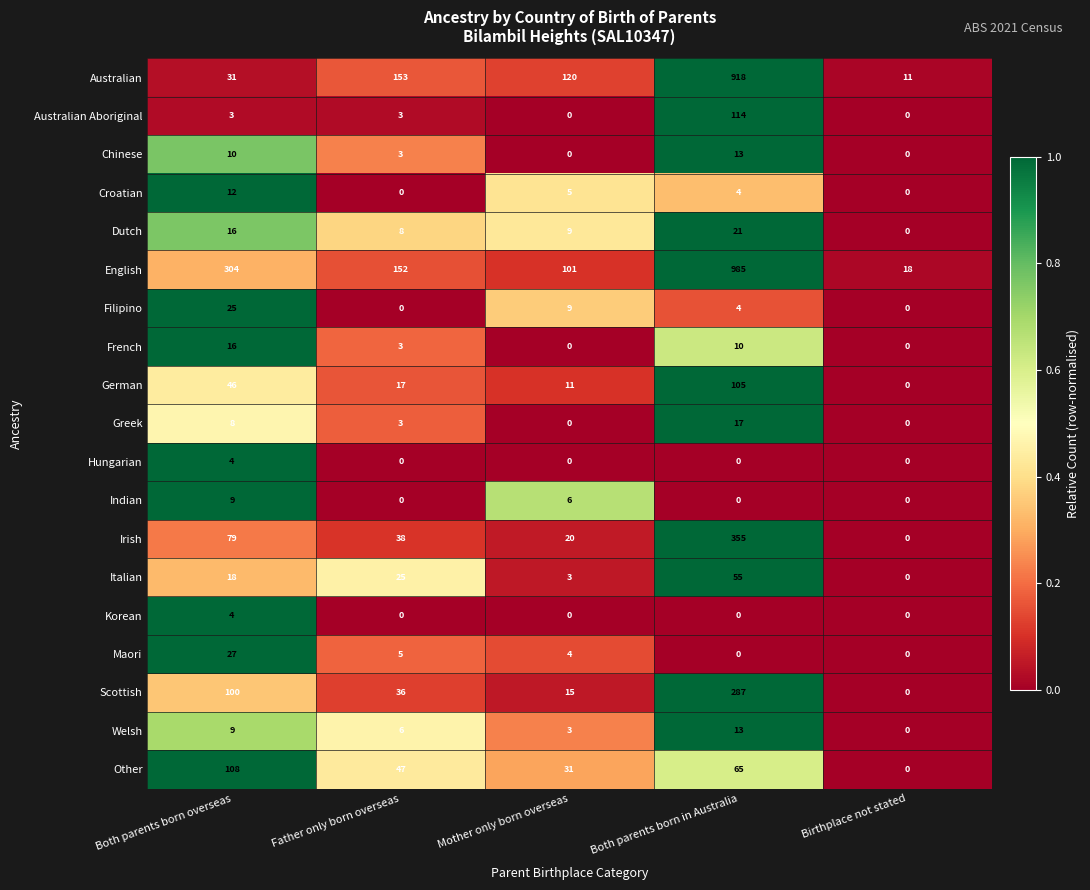

The value of German at Father only born overseas is 17. True or false?

True